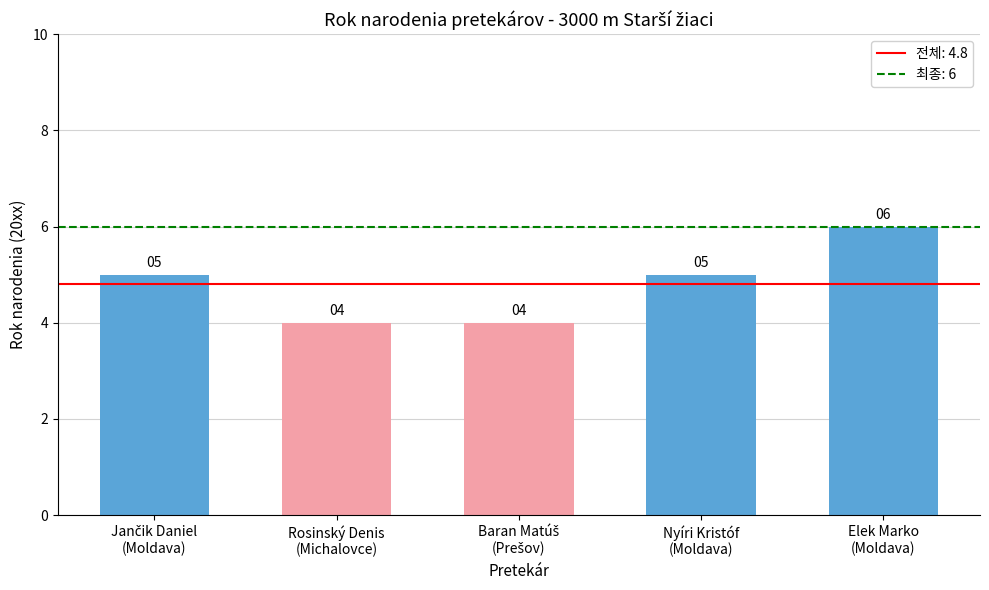

Count the values in the range 4 to 5.

4